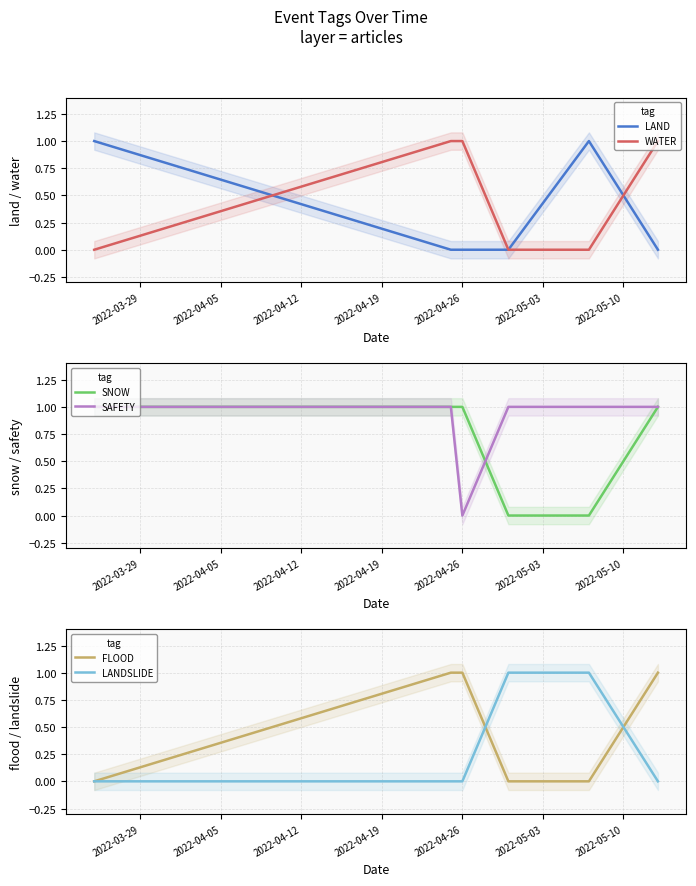

Reading right to left, list all the values displayed in this chart.

LAND: 0	1	0	0	0	1
WATER: 1	0	0	1	1	0
SNOW: 1	0	0	1	1	1
SAFETY: 1	1	1	0	1	1
FLOOD: 1	0	0	1	1	0
LANDSLIDE: 0	1	1	0	0	0